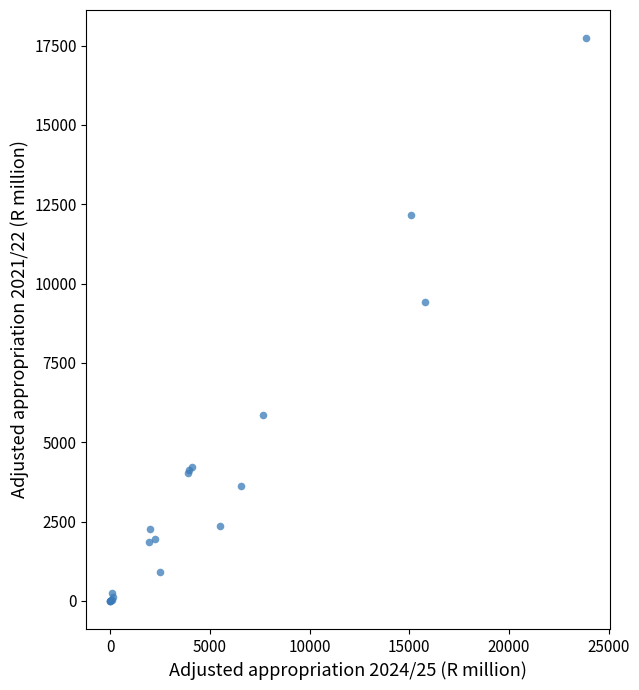

What Y value in the scatter plot is closest to 8867?

9409.8